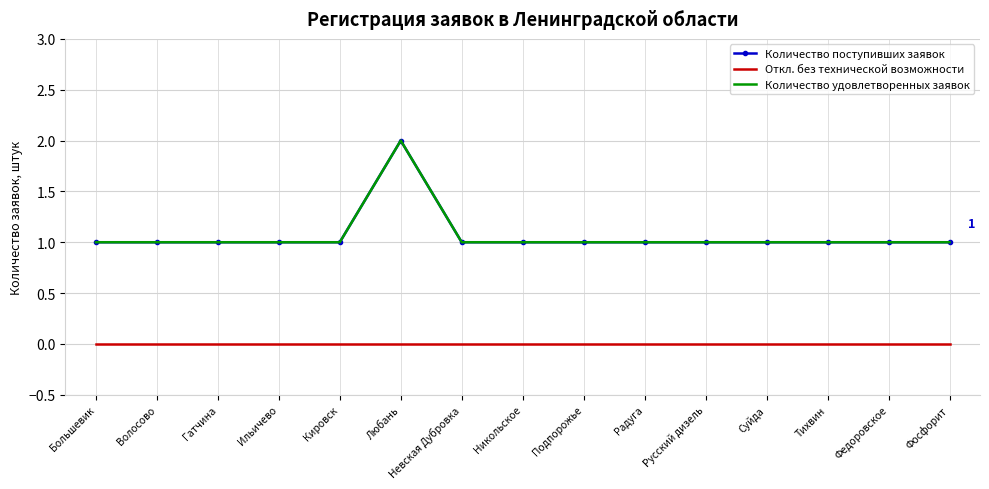

What is the difference between the highest and lowest values at Гатчина?

1